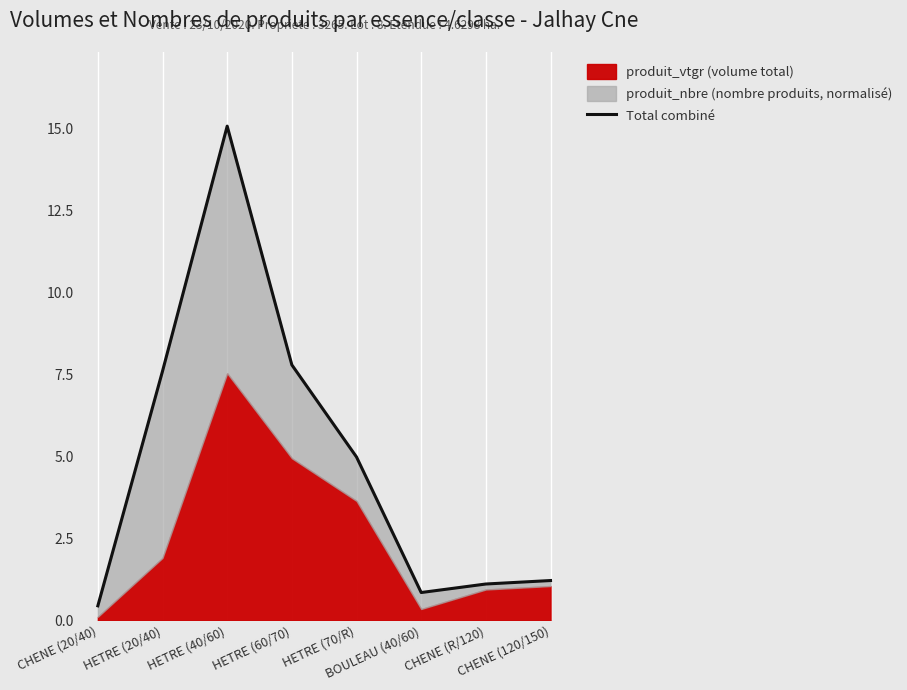

How many lines are shown in the chart?

1